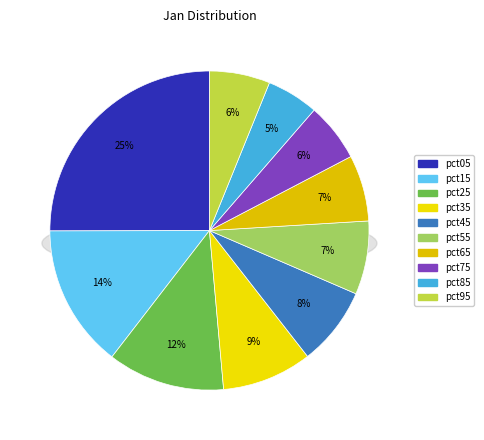

Between pct85 and pct95, which is larger?

pct95